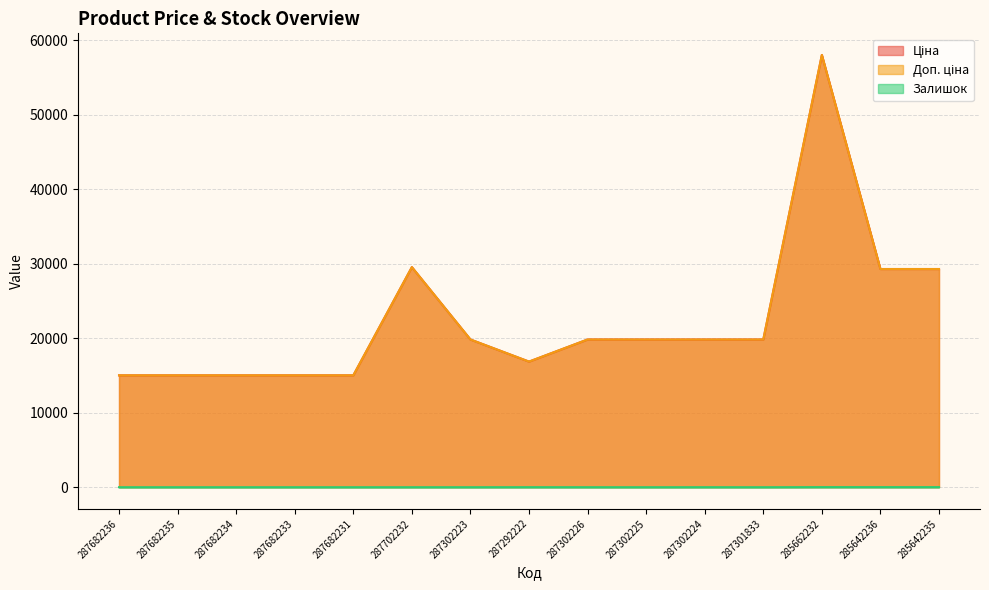

What is the average value of the Доп. ціна series?

22486.0